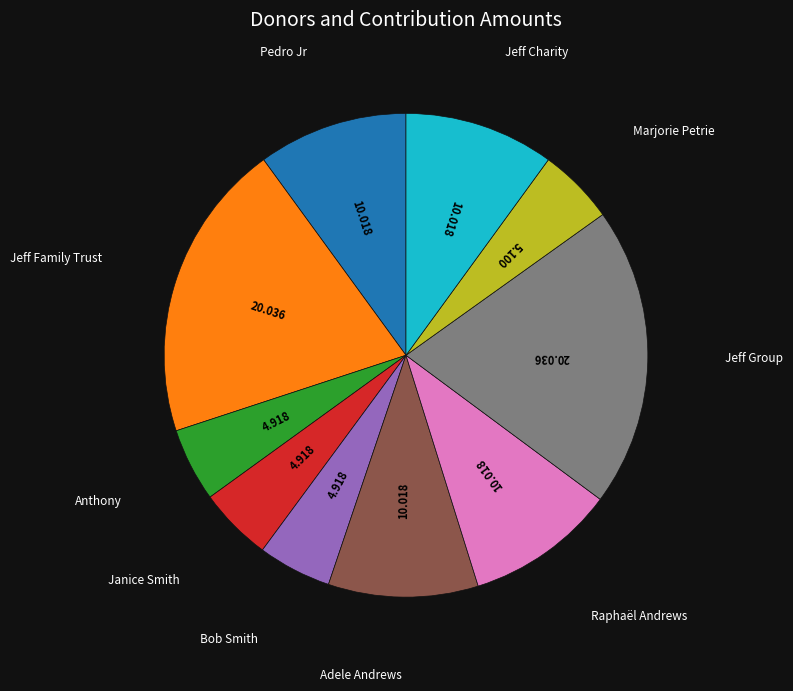

Is there any slice that represents more than half of the pie?

No